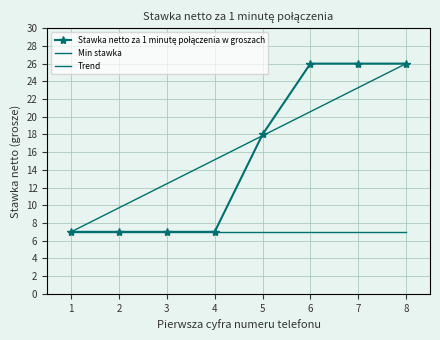

Reading left to right, what are all the values shown in this chart?

1=7	2=7	3=7	4=7	5=18	6=26	7=26	8=26